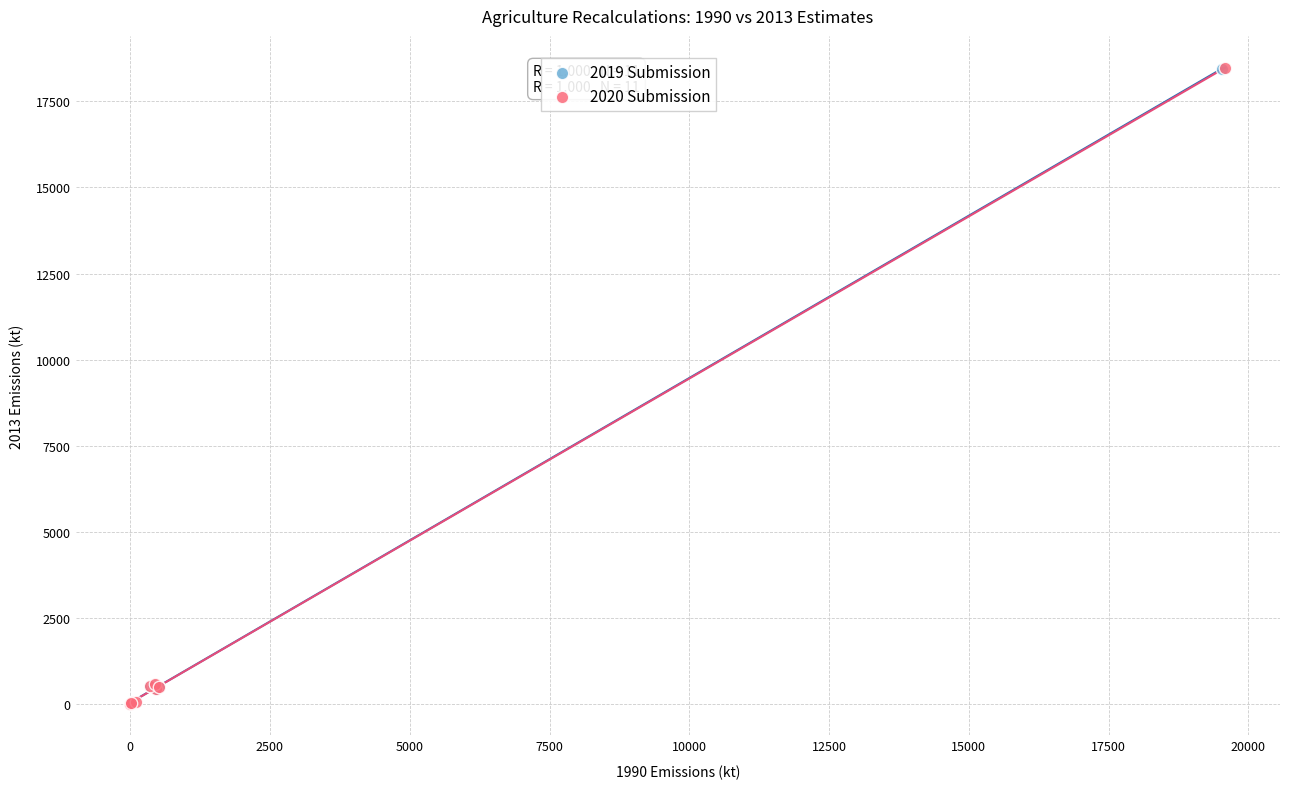

Which series has the widest spread of Y values?

2020 Submission